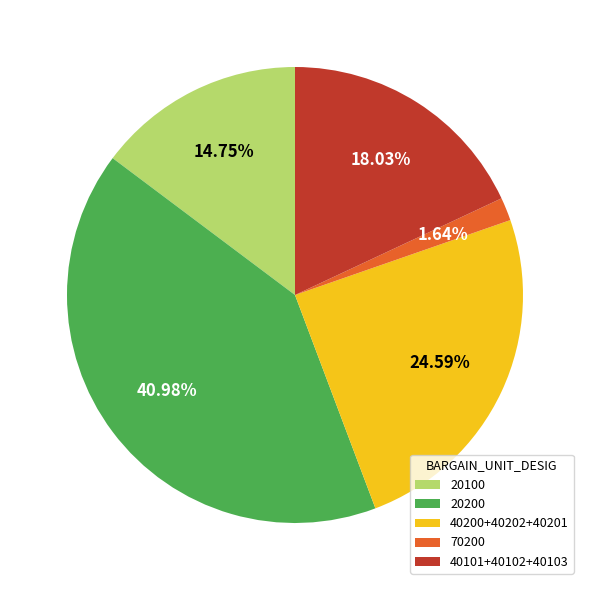

Combined, what portion of the pie is 70200 and 20200?

42.6%